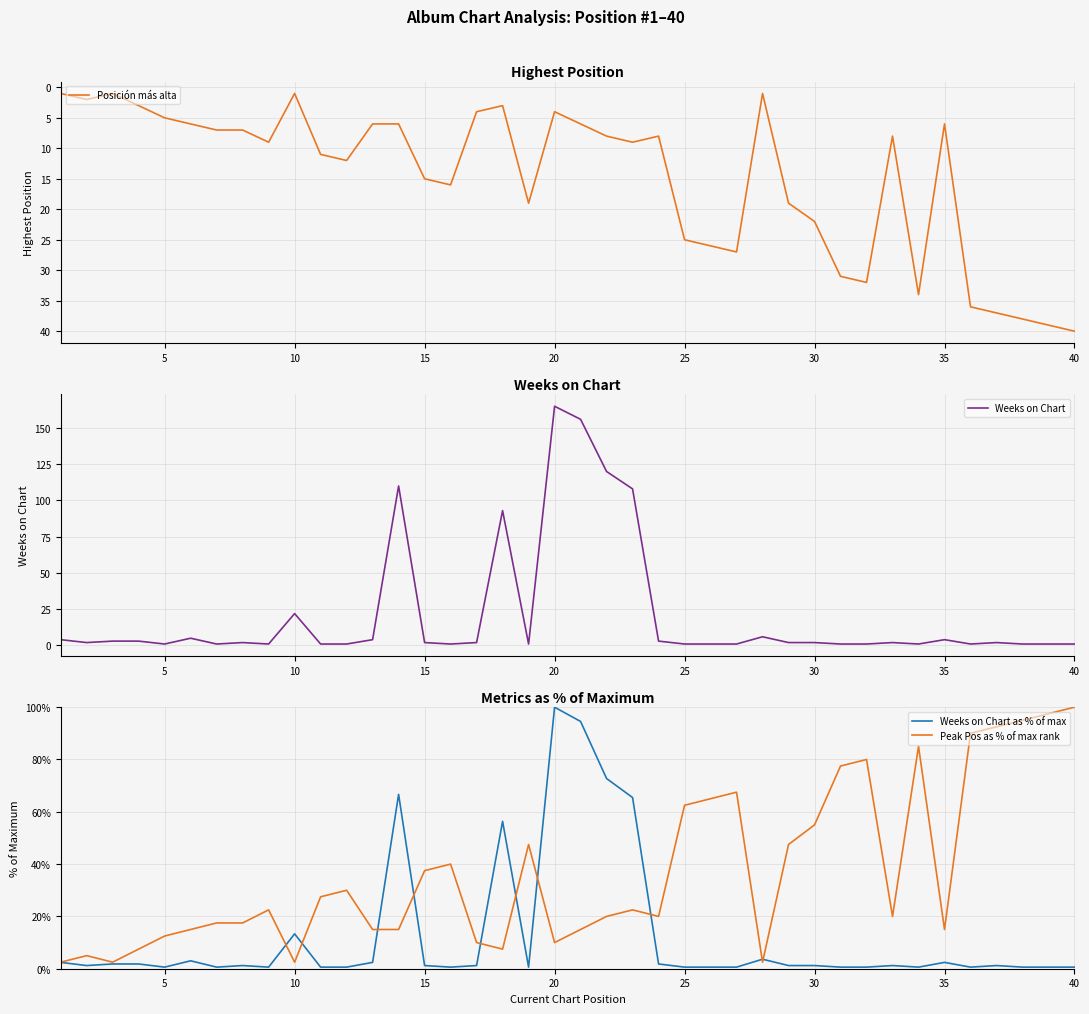

How many values in the Posición más alta series exceed 9?

18